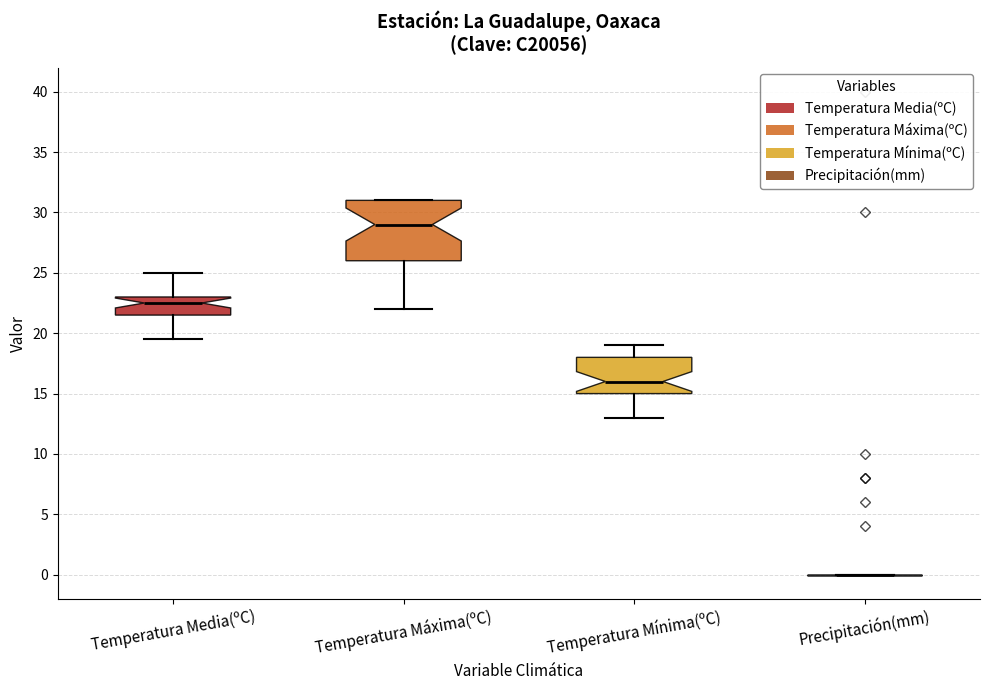

Where does the median line of the box for Temperatura Mínima(ºC) sit on the y-axis? The values are not printed on the chart, so give them approximately, as read against the axis.

16.0